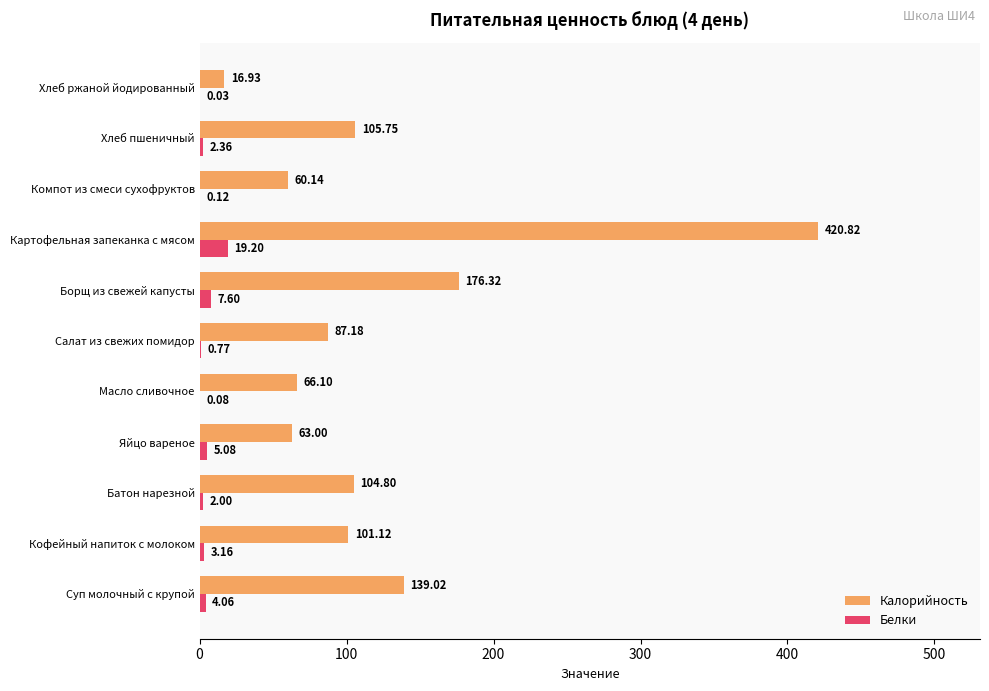

Which series changed the most between Яйцо вареное and Борщ из свежей капусты?

Калорийность